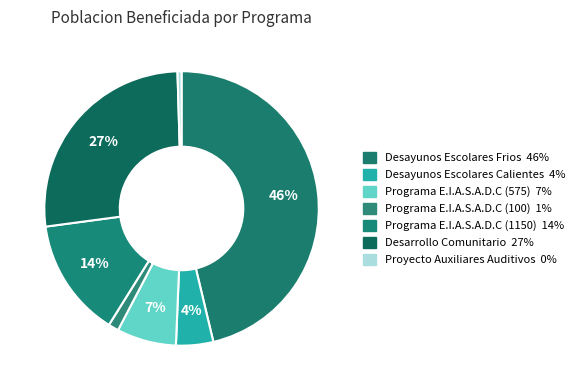

How many segments does this pie chart have?

7